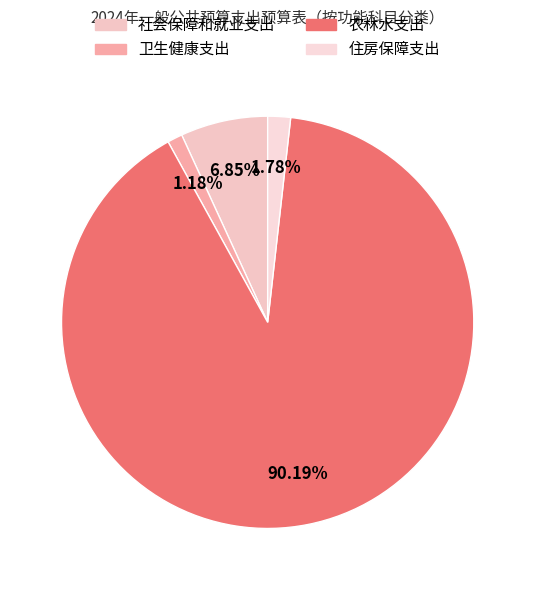

Count the number of slices in the pie.

4